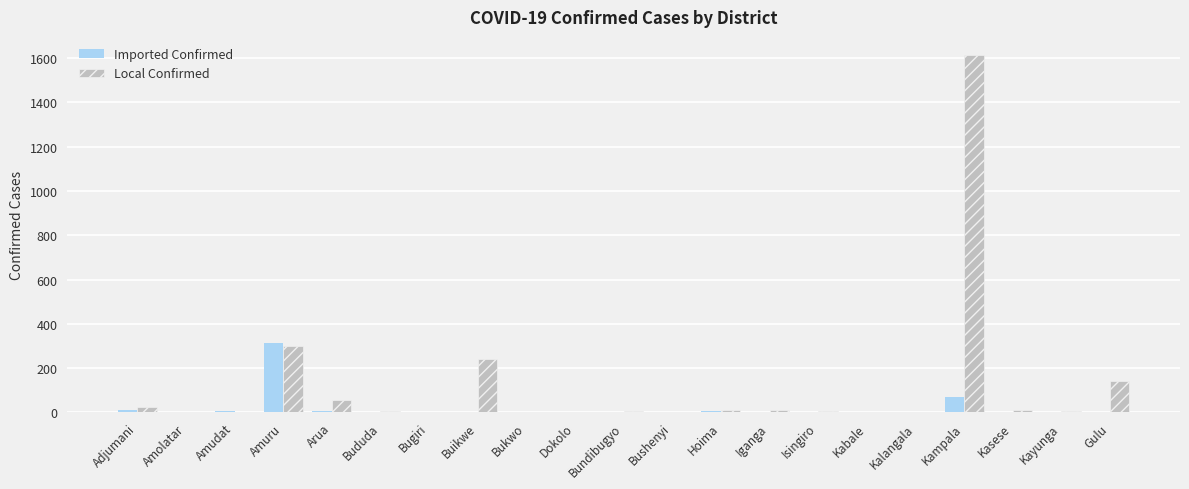

At which label does Imported Confirmed first exceed 1?

Adjumani